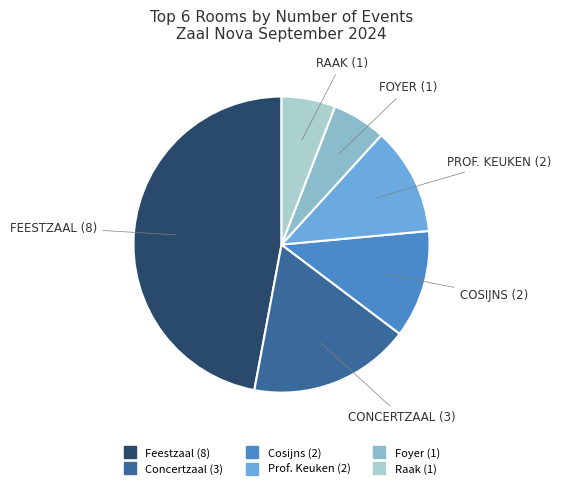

Is Foyer the majority of the pie?

No